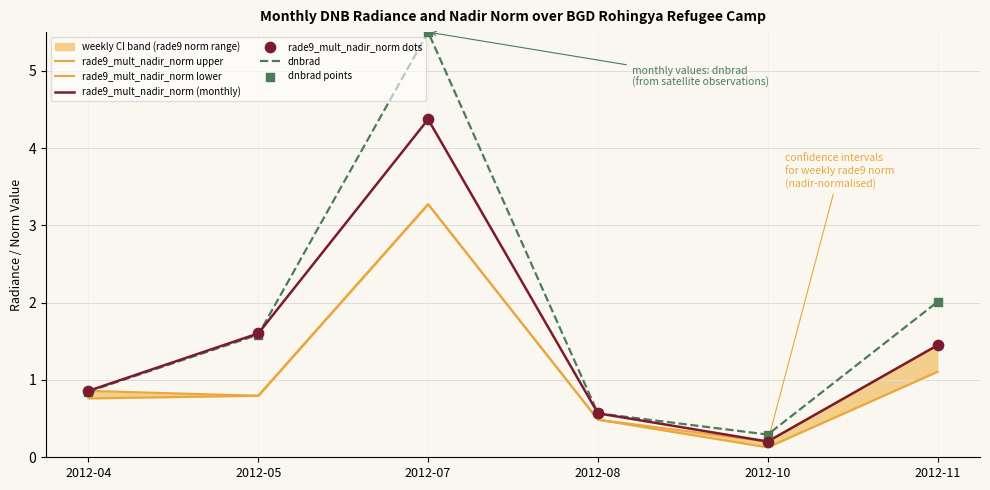

At which category is the sum across all series the highest?

2012-07